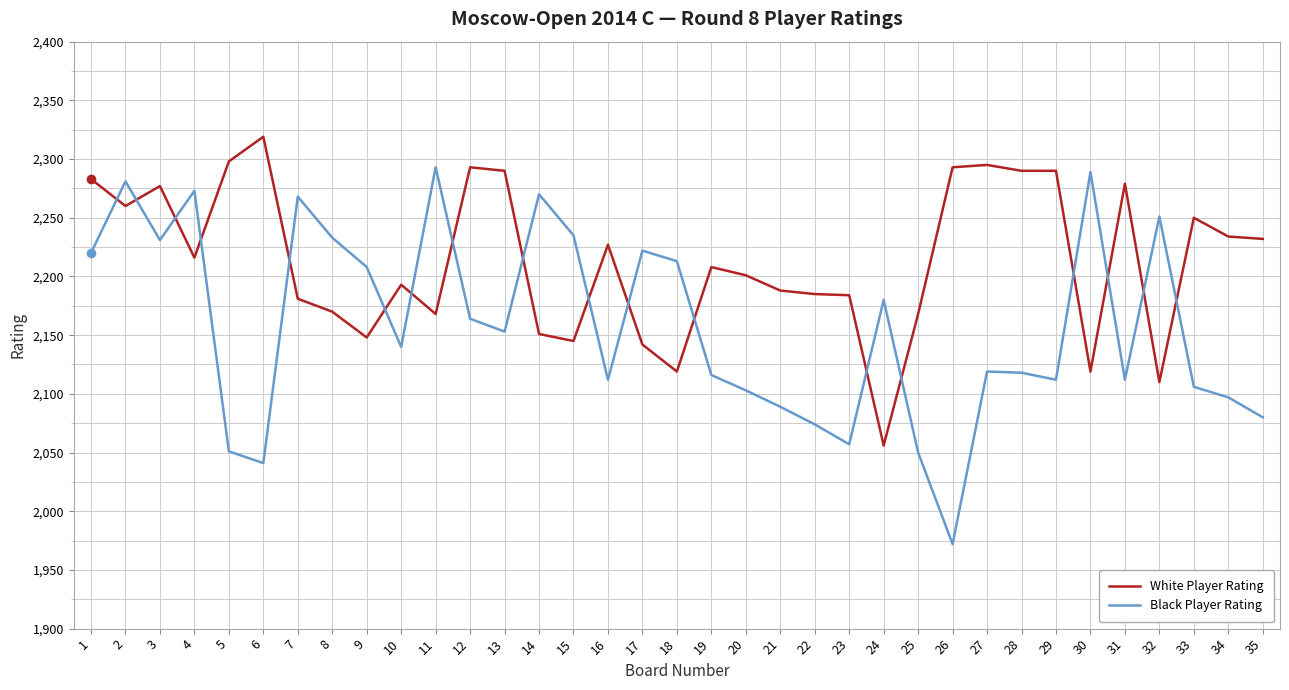

What is the maximum value shown in the chart?

2319